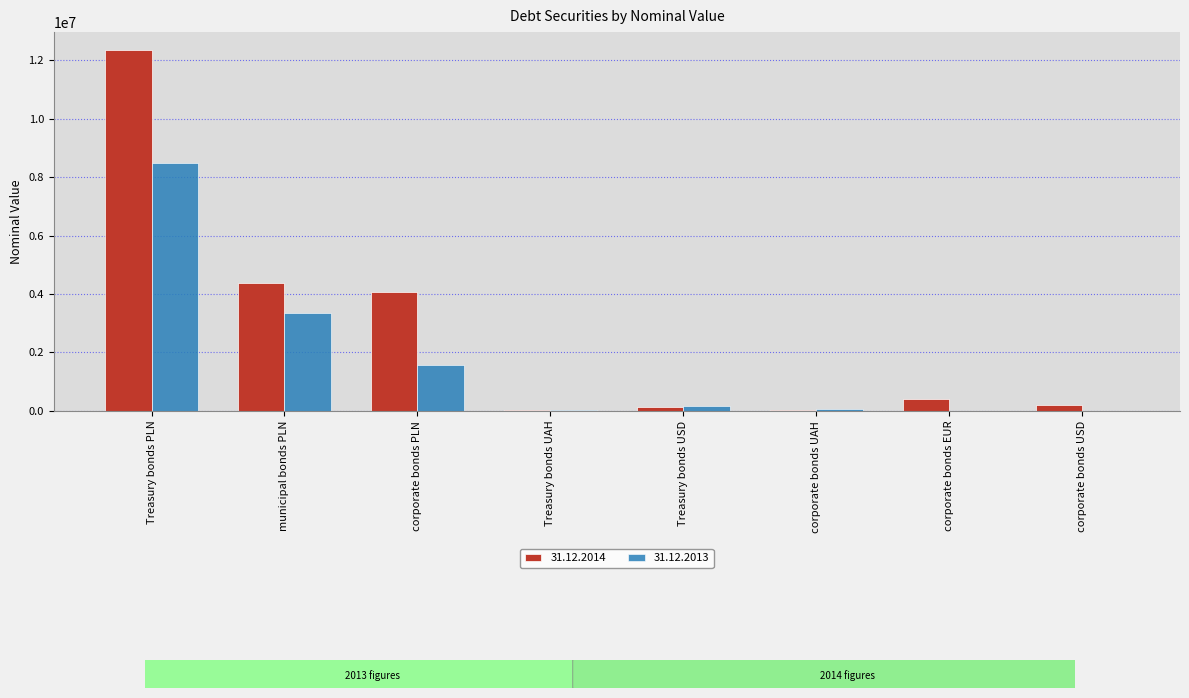

What is the greatest value displayed?

12348504